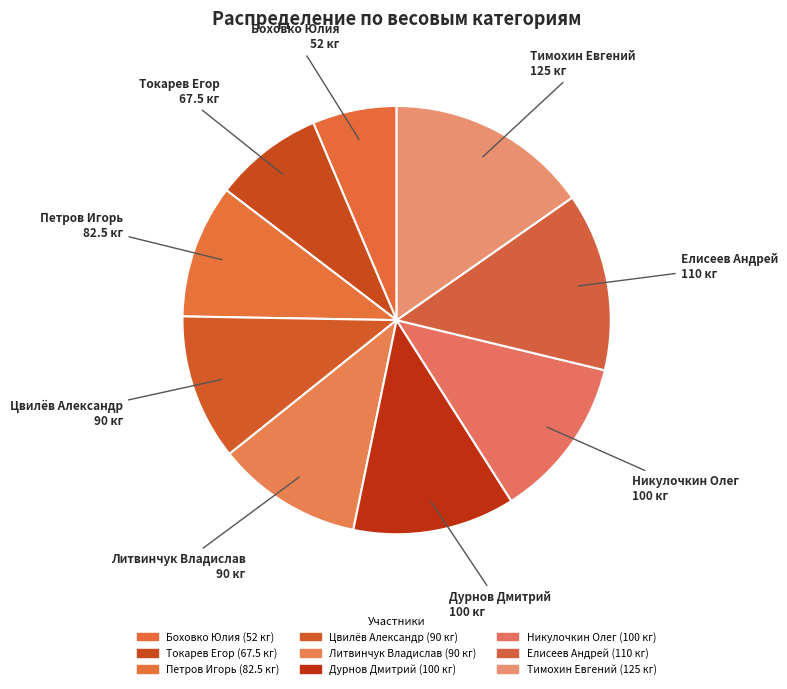

How many segments does this pie chart have?

9